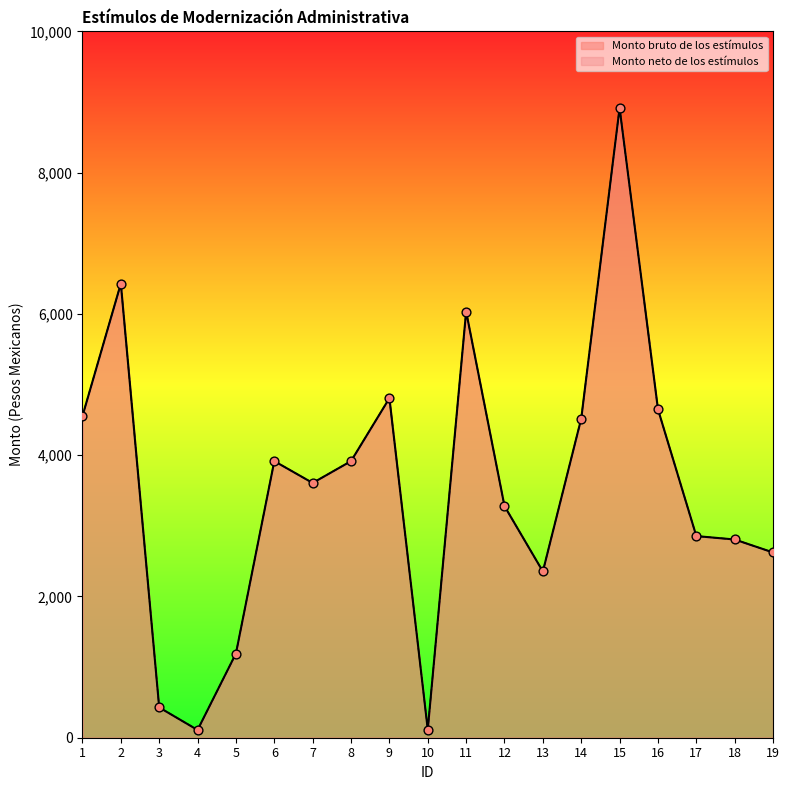

Is the value of Monto bruto de los estímulos at 2 greater than the value of Monto neto de los estímulos at 7?

Yes